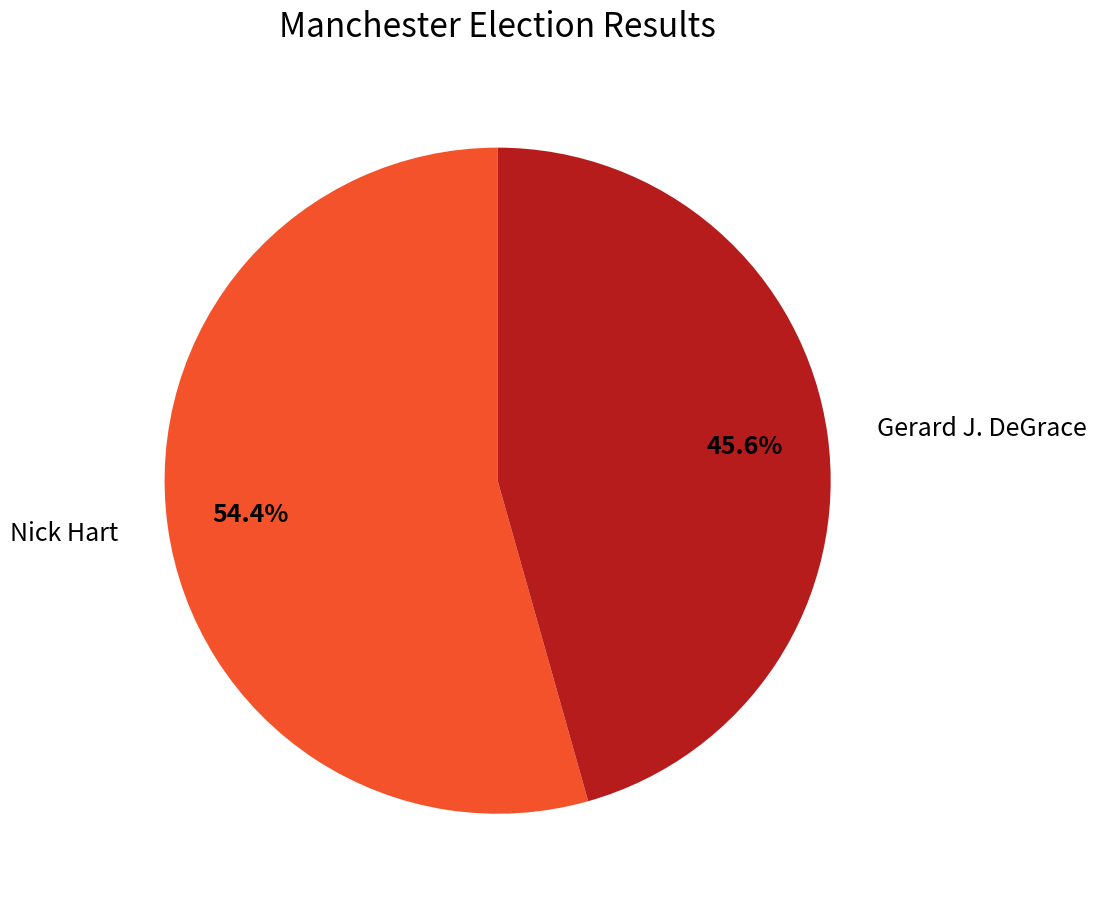

To the nearest percent, what is the average slice percentage?

50%